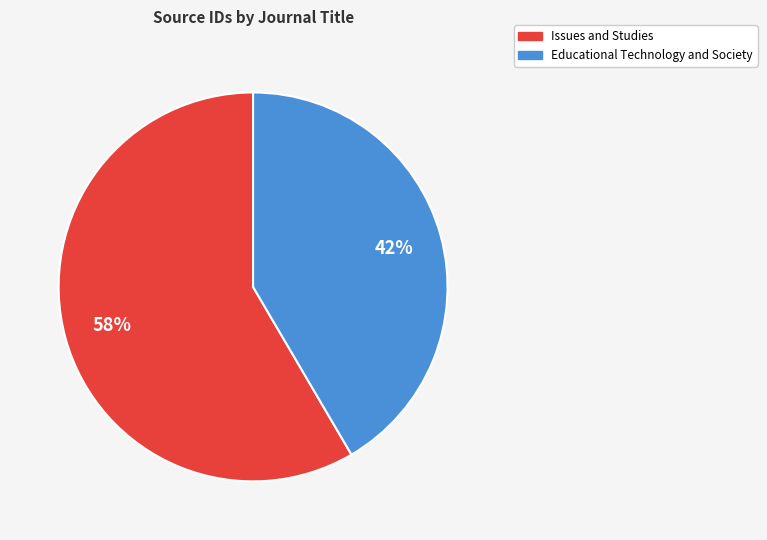

Does Issues and Studies account for over 50% of the chart?

Yes